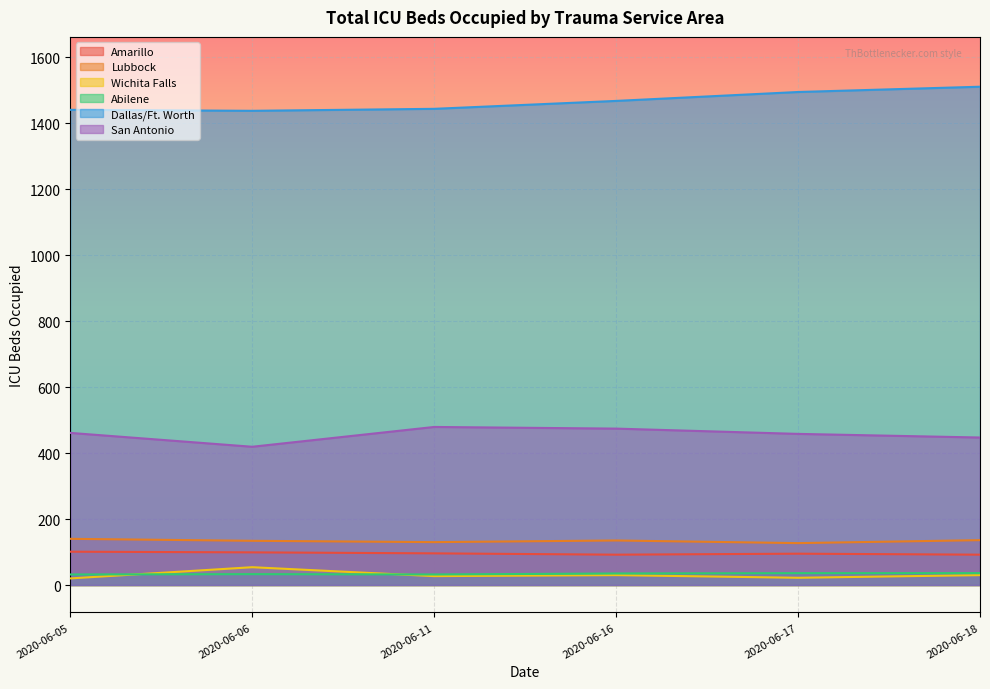

What is the average value of the Amarillo series?

96